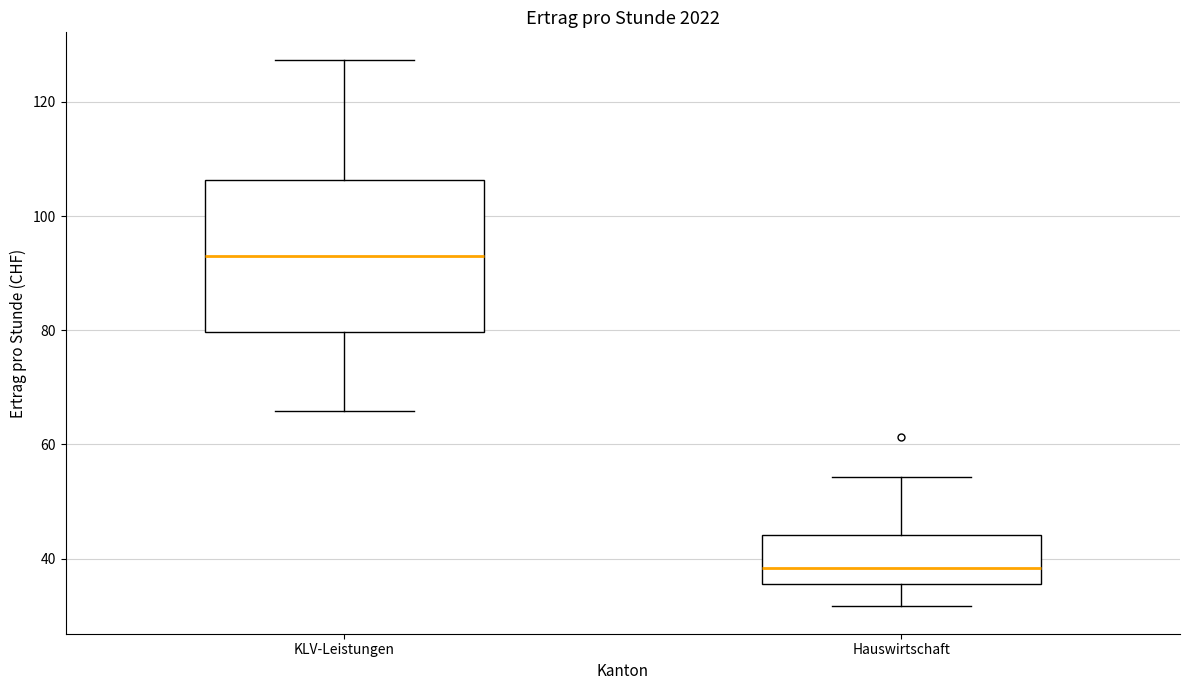

Reading left to right, read every box against the y-axis: the position of its median line, the range the box covers, and the ends of its whiskers. The values are not printed on the chart, so give them approximately, as read against the axis.

KLV-Leistungen: median 92, box 80 to 106, whiskers 66 to 128
Hauswirtschaft: median 38, box 36 to 44, whiskers 32 to 54